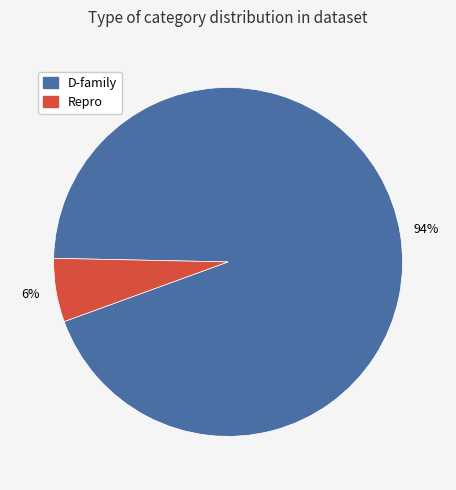

To the nearest percent, what is the average slice percentage?

50%